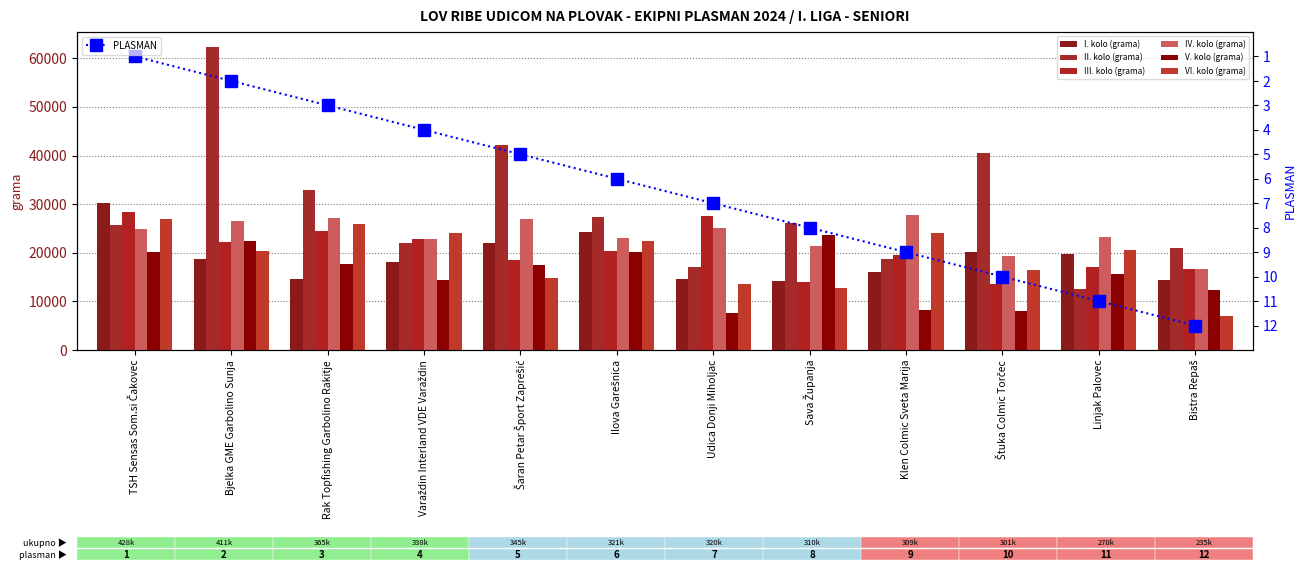

What is the sum of all VI. kolo (grama) values?

229114